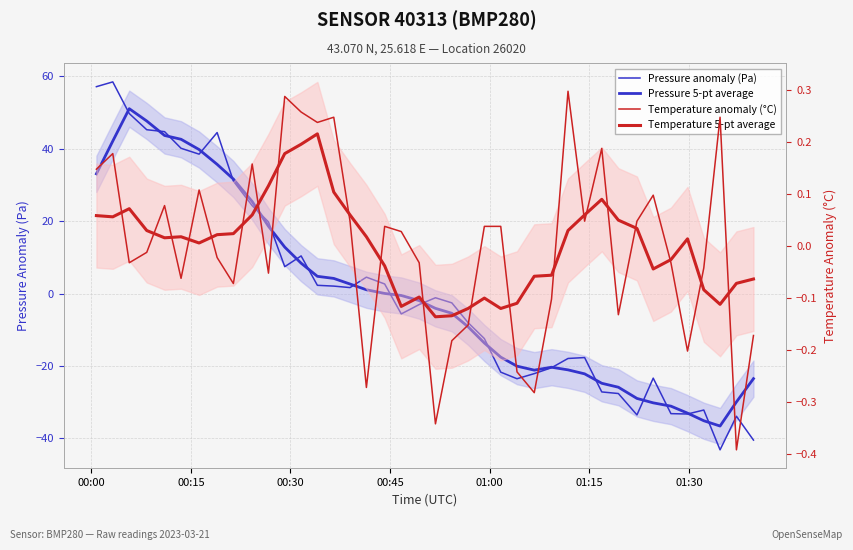

What are all the series names shown in the legend?

Pressure anomaly (Pa), Pressure 5-pt average, Temperature anomaly (°C), Temperature 5-pt average